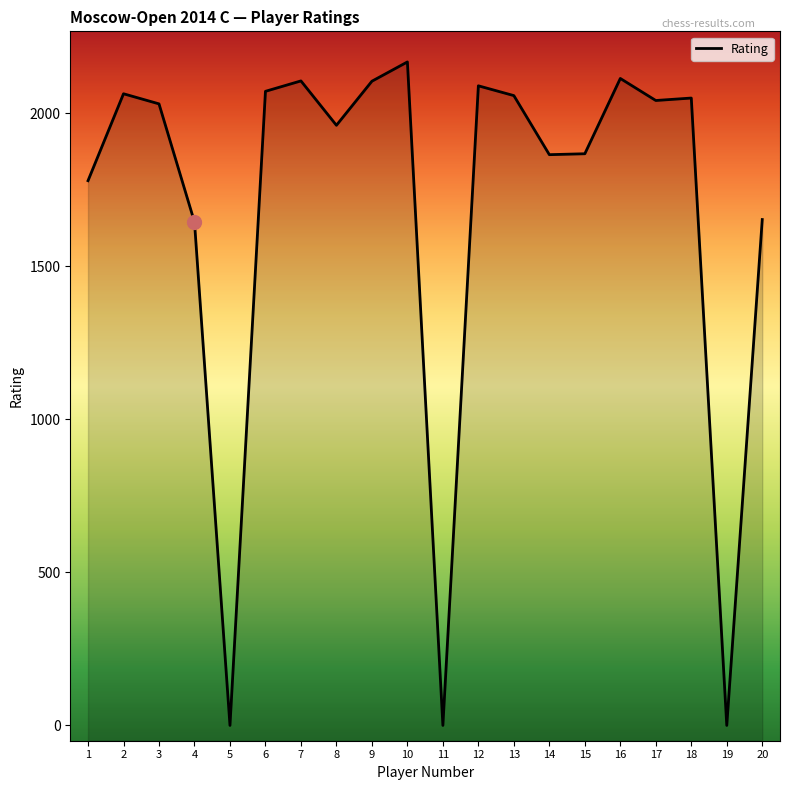

At which label is the value closest to 1084?

4